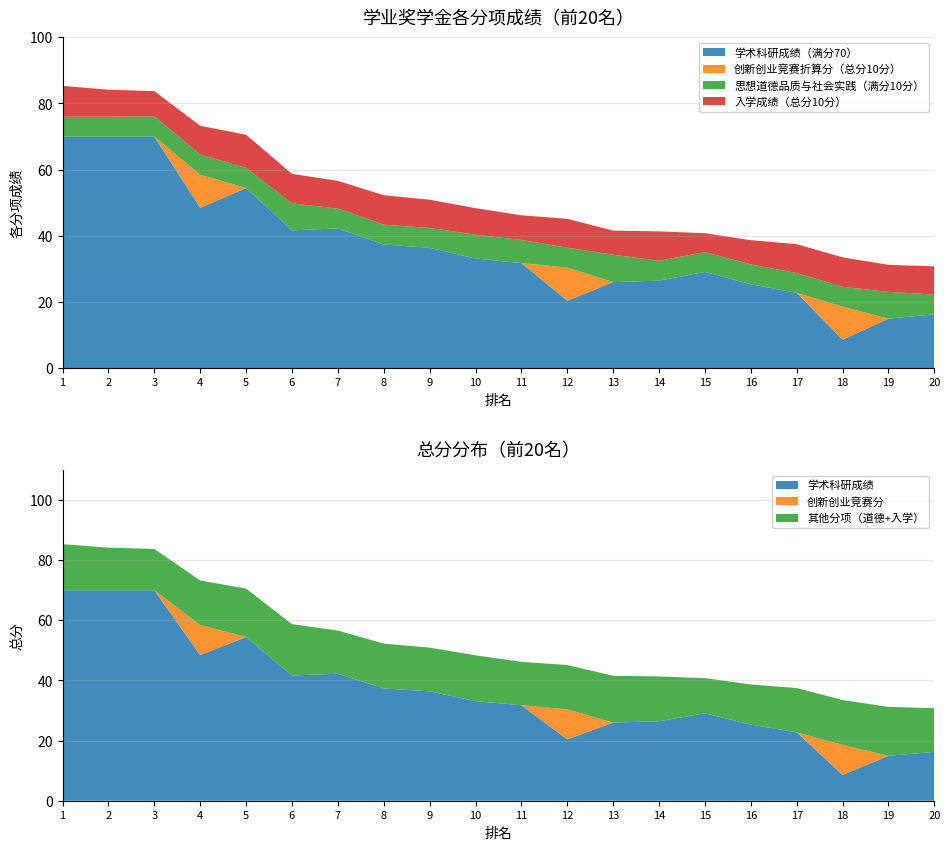

Reading left to right, list all the values displayed in this chart.

学术科研成绩（满分70）: 1=70.0	2=70.0	3=70.0	4=48.5	5=54.4	6=41.6	7=42.2	8=37.4	9=36.4	10=33.1	11=31.7	12=20.4	13=26.0	14=26.4	15=29.1	16=25.3	17=22.7	18=8.6	19=14.9	20=16.2
创新创业与学科竞赛折算分（总分10分）: 1=0.0	2=0.0	3=0.0	4=10.0	5=0.0	6=0.0	7=0.0	8=0.0	9=0.0	10=0.0	11=0.0	12=10.0	13=0.0	14=0.0	15=0.0	16=0.0	17=0.0	18=10.0	19=0.0	20=0.0
思想道德品质与社会实践（满分10分）: 1=6.0	2=6.0	3=6.1	4=6.1	5=6.1	6=8.2	7=6.0	8=6.0	9=6.0	10=7.2	11=7.0	12=6.0	13=8.3	14=6.0	15=6.0	16=6.0	17=6.0	18=6.0	19=8.1	20=6.0
入学成绩（总分10分）: 1=9.3	2=8.2	3=7.6	4=8.7	5=10.0	6=8.9	7=8.4	8=8.9	9=8.5	10=8.0	11=7.5	12=8.7	13=7.3	14=8.9	15=5.7	16=7.3	17=8.7	18=8.9	19=8.2	20=8.5